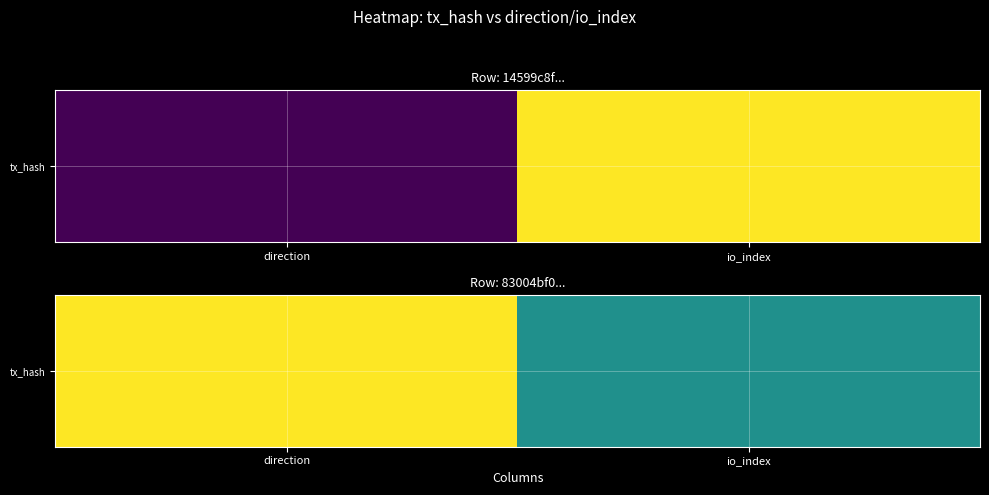

Rank the categories by value from highest to lowest.

direction, io_index